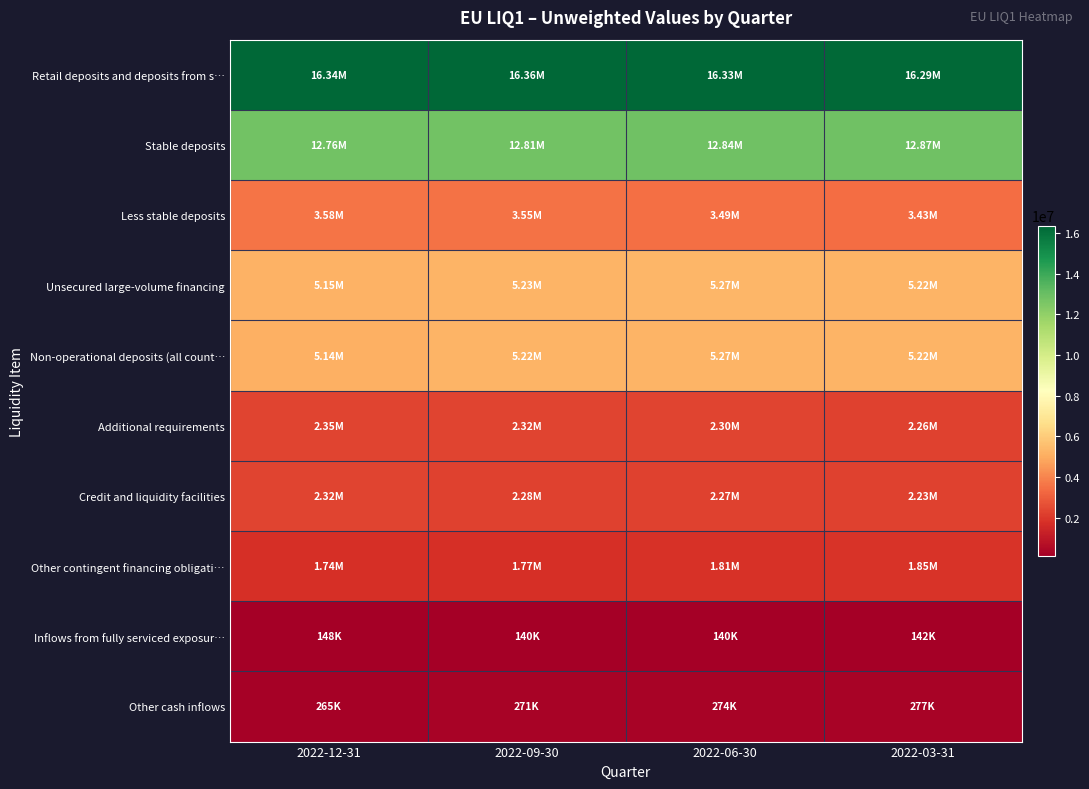

Which series has the largest total across all categories?

Retail deposits and deposits from s…